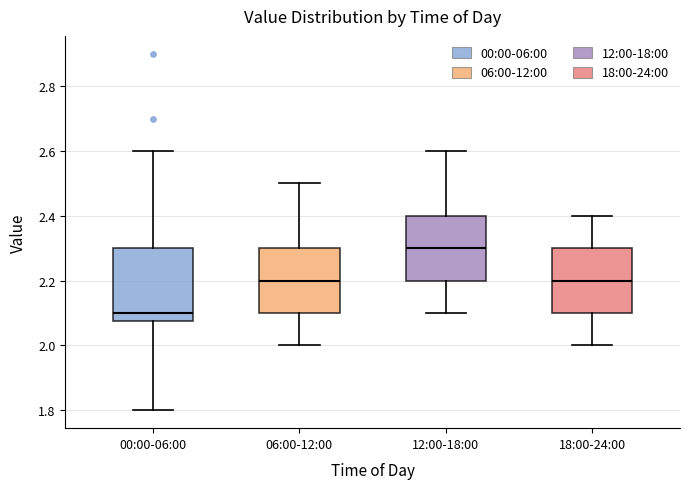

Comparing the boxes themselves (not the whiskers), which one is the tallest?

00:00-06:00